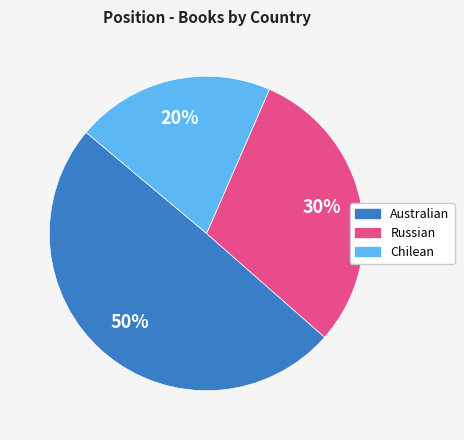

Between Russian and Australian, which is larger?

Australian